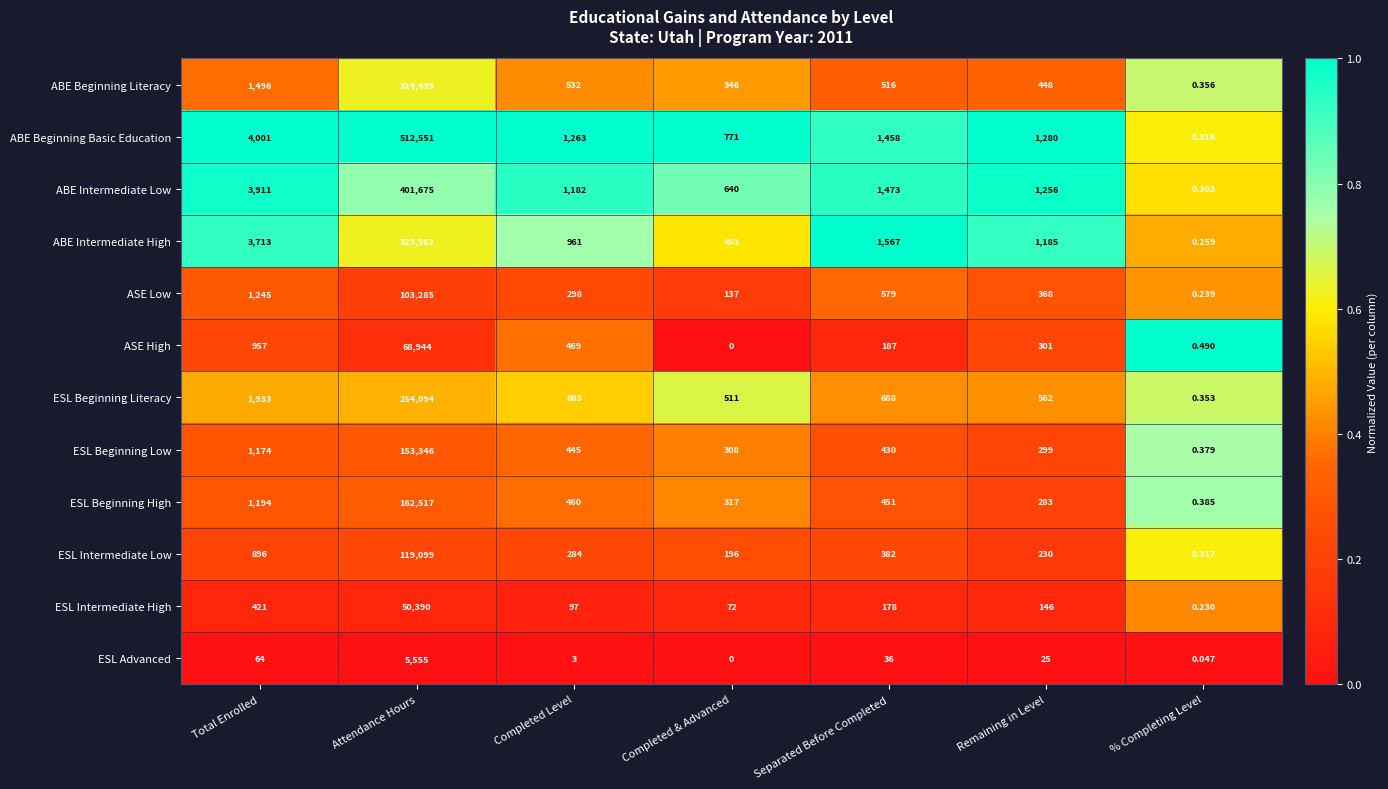

Where does the ASE Low series first go above 368?

Total Enrolled